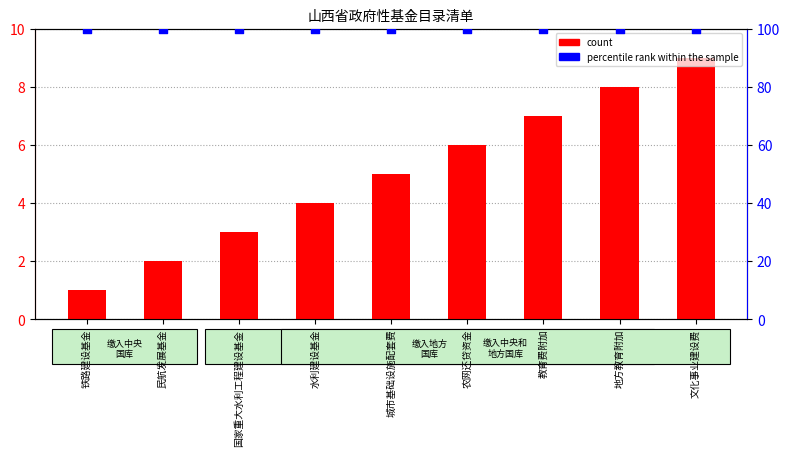

Which series has the largest total across all categories?

percentile rank within the sample